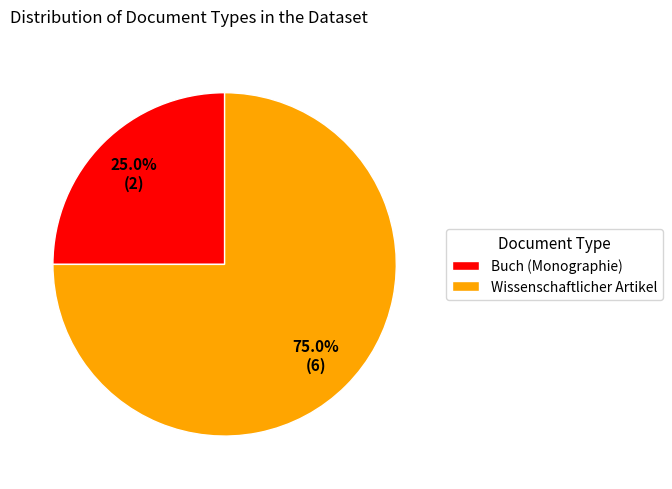

Is Wissenschaftlicher Artikel the majority of the pie?

Yes